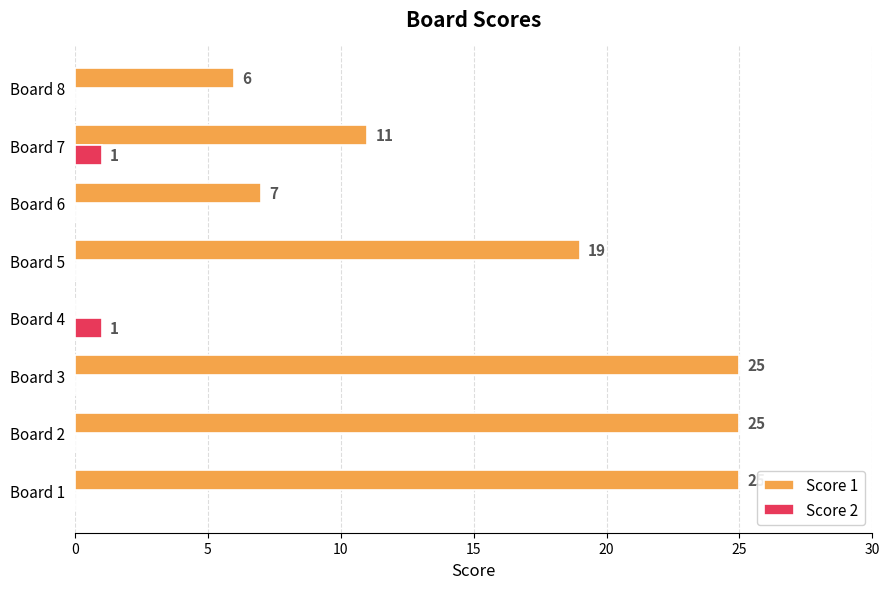

Is the value of Score 2 at Board 3 greater than the value of Score 1 at Board 8?

No